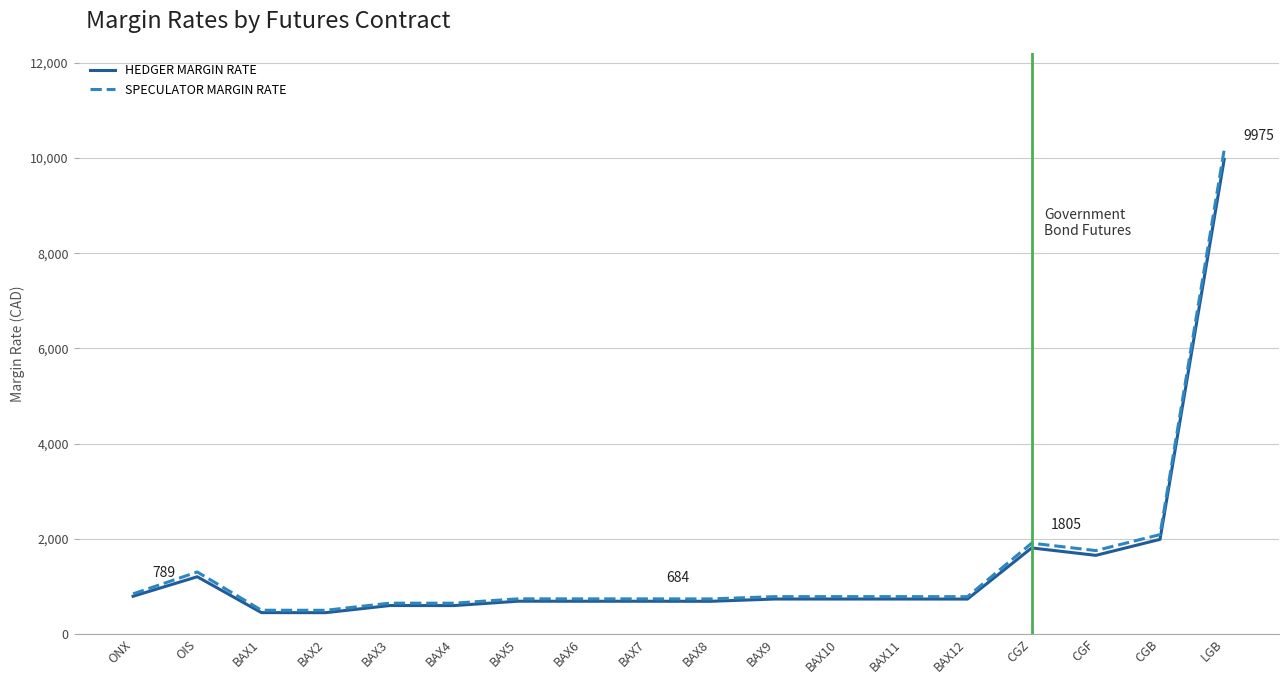

What is the maximum value for SPECULATOR MARGIN RATE?

10175